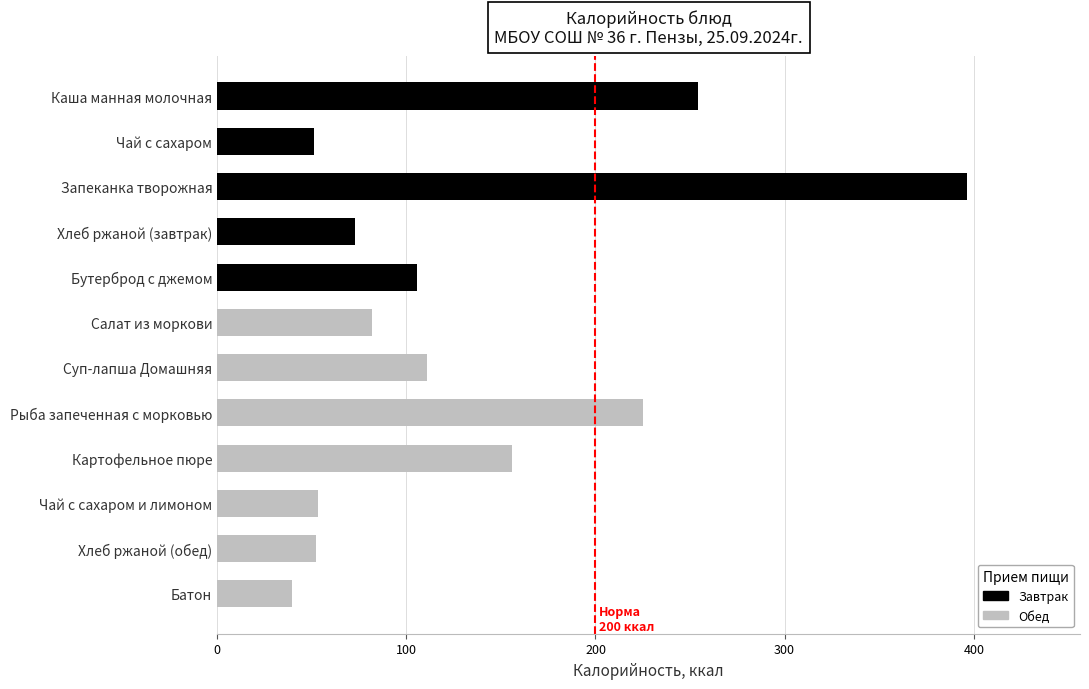

Are the bars grouped side by side (vs. stacked)?

No